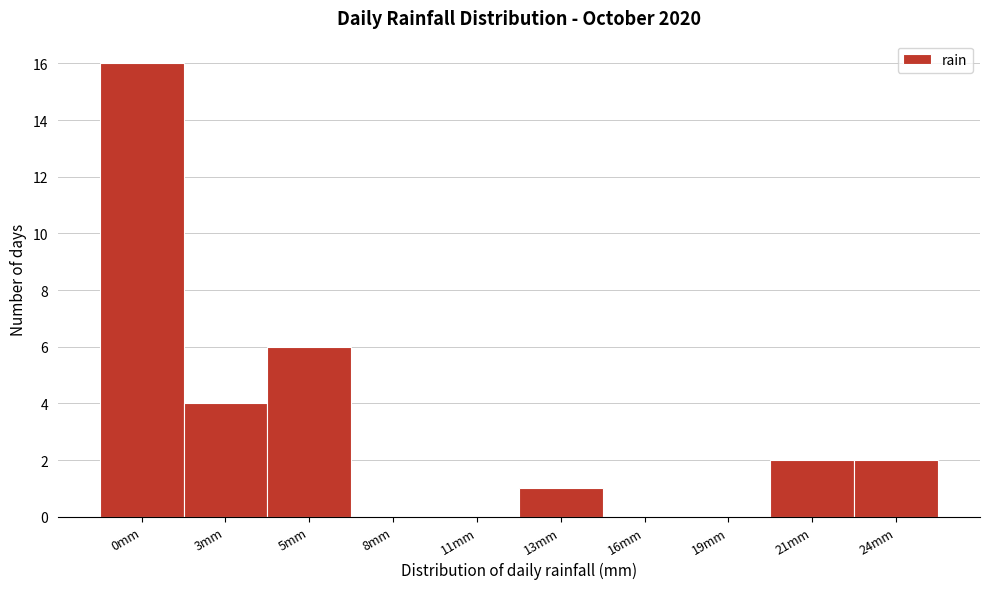

True or false: the data shows 0 at 19mm.

True